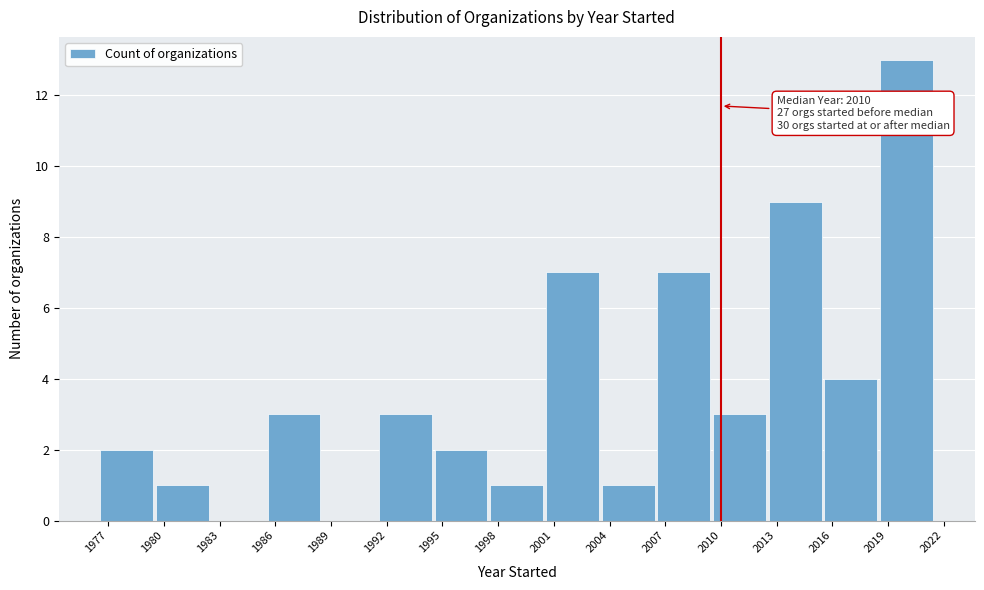

Over which range of the x-axis is the bar tallest?

2018.5 to 2021.5